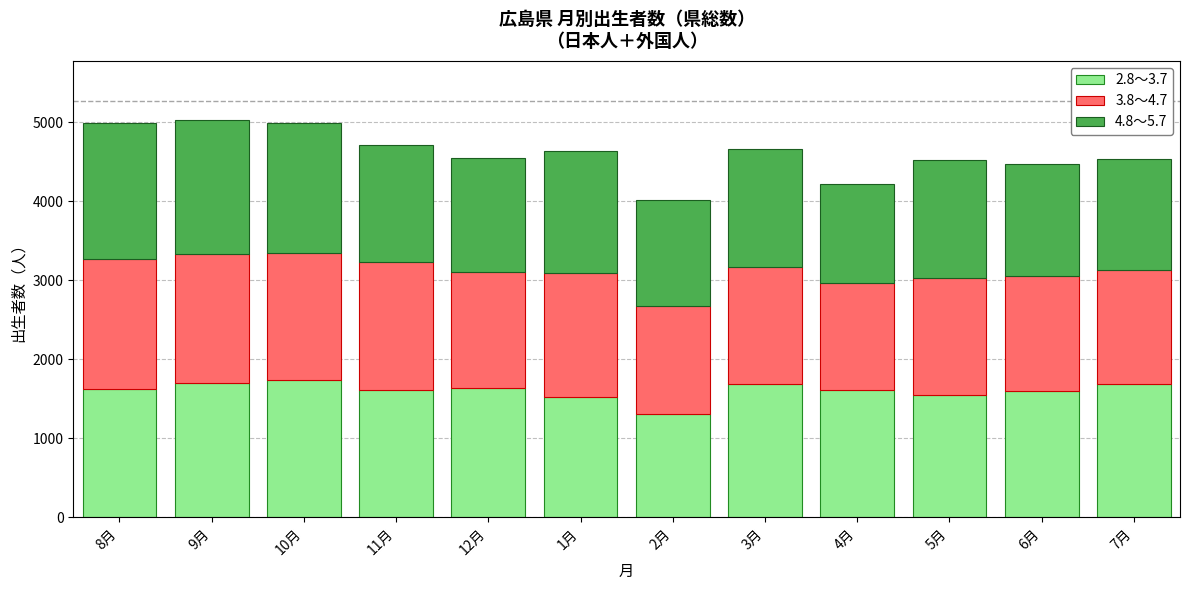

What is the total value across all series at 8月?

4991